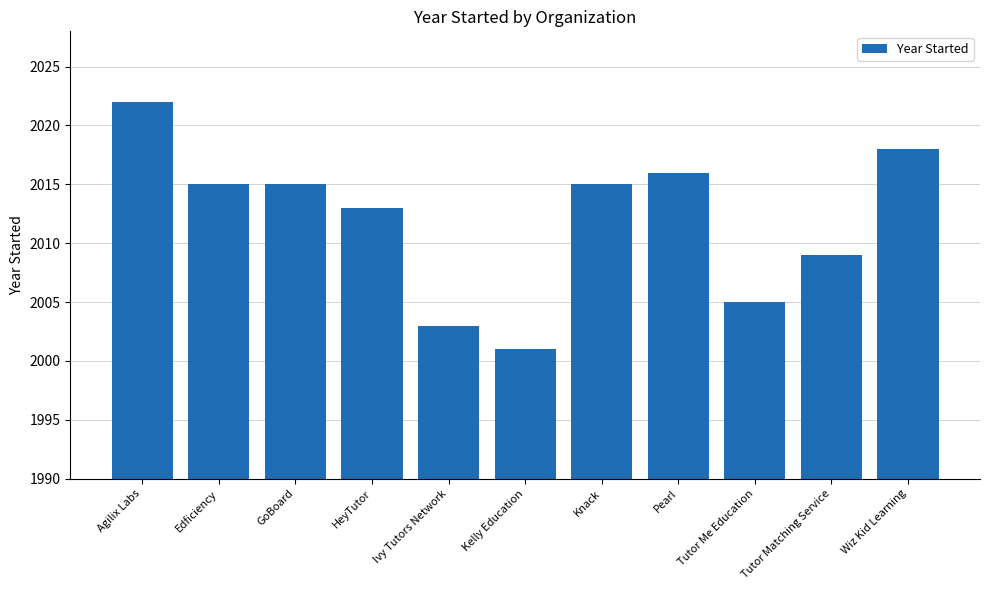

Is it true that the value at Knack is 3105?

False